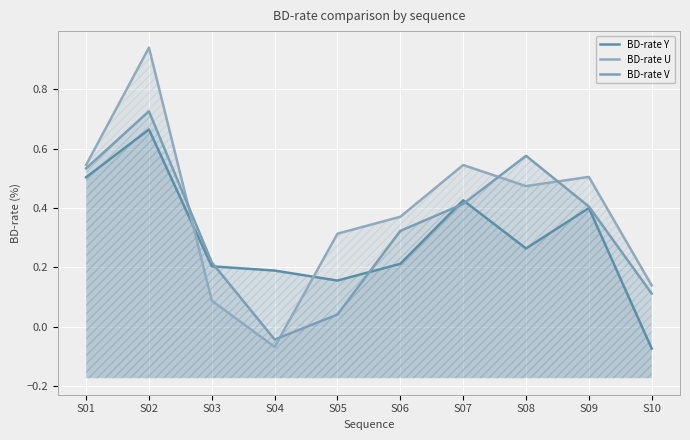

What is the greatest value displayed?

0.9